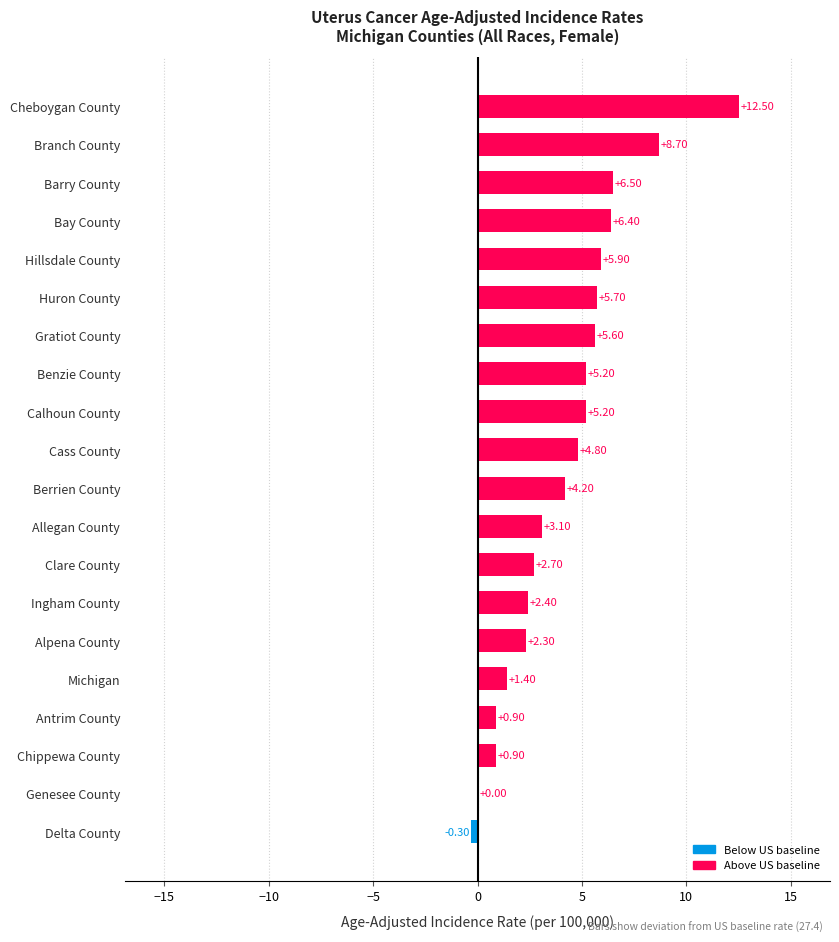

What is the sum of the values at Alpena County and Bay County?

8.7